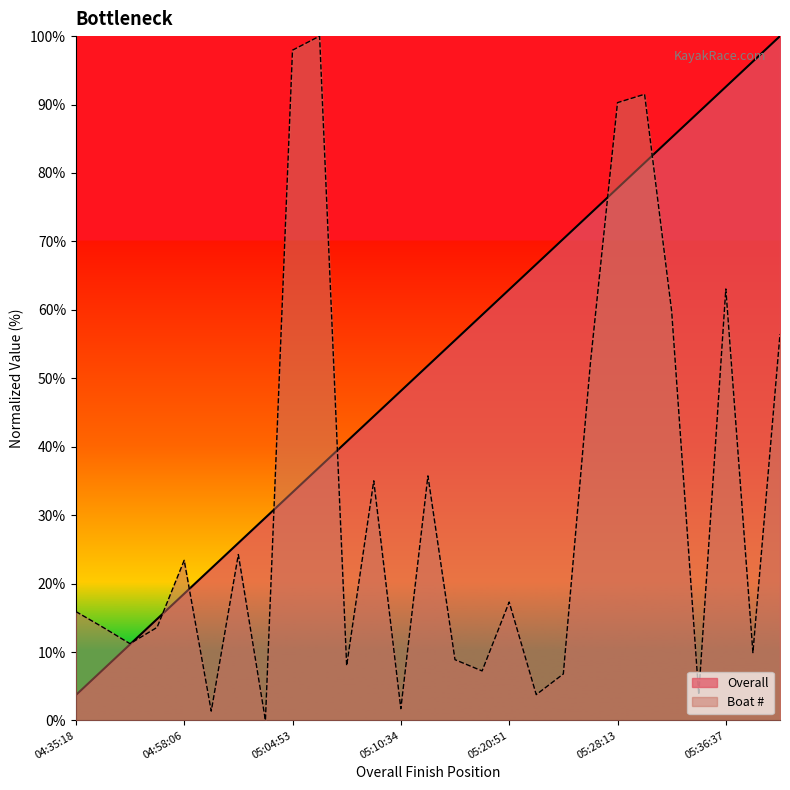

Which series has the widest spread of values?

Boat #